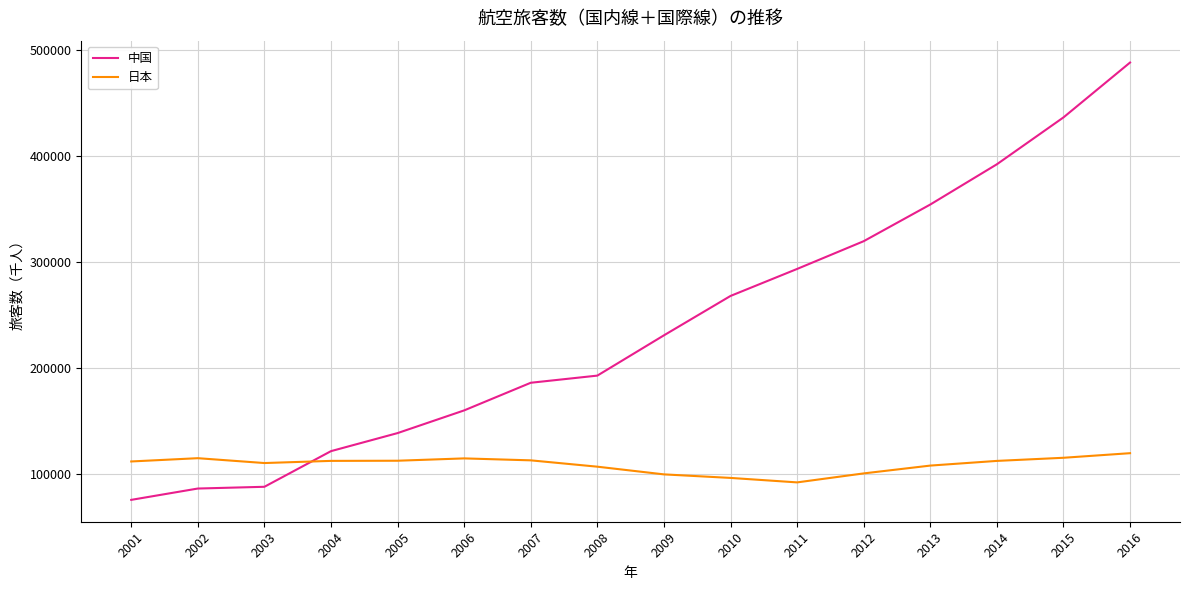

What is the difference between the 日本 values at 2013 and 2012?

7377